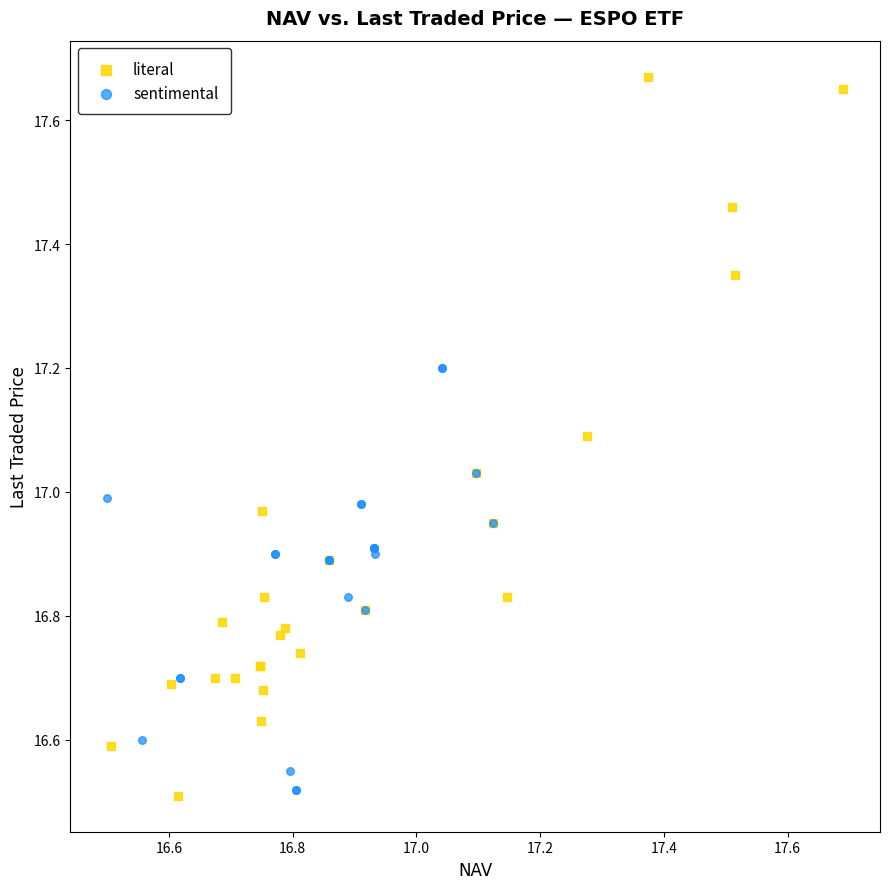

Which series has the widest spread of Y values?

literal